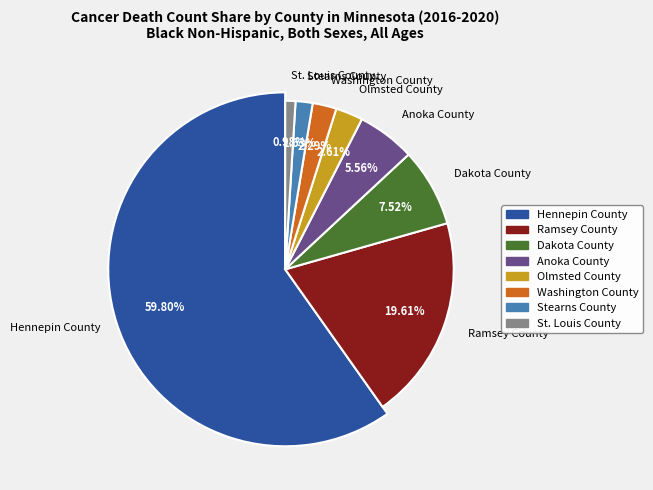

Between St. Louis County and Dakota County, which is larger?

Dakota County